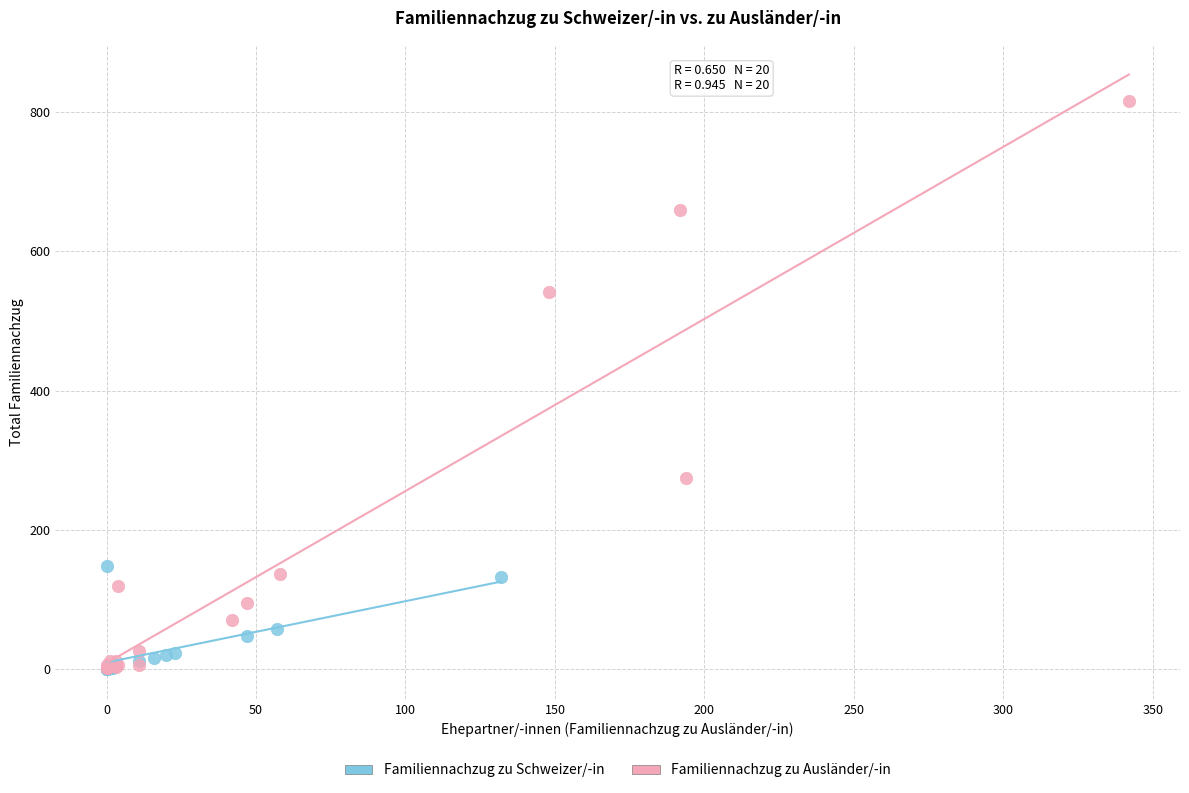

Which series contains the highest Y value?

Familiennachzug zu Ausländer/-in